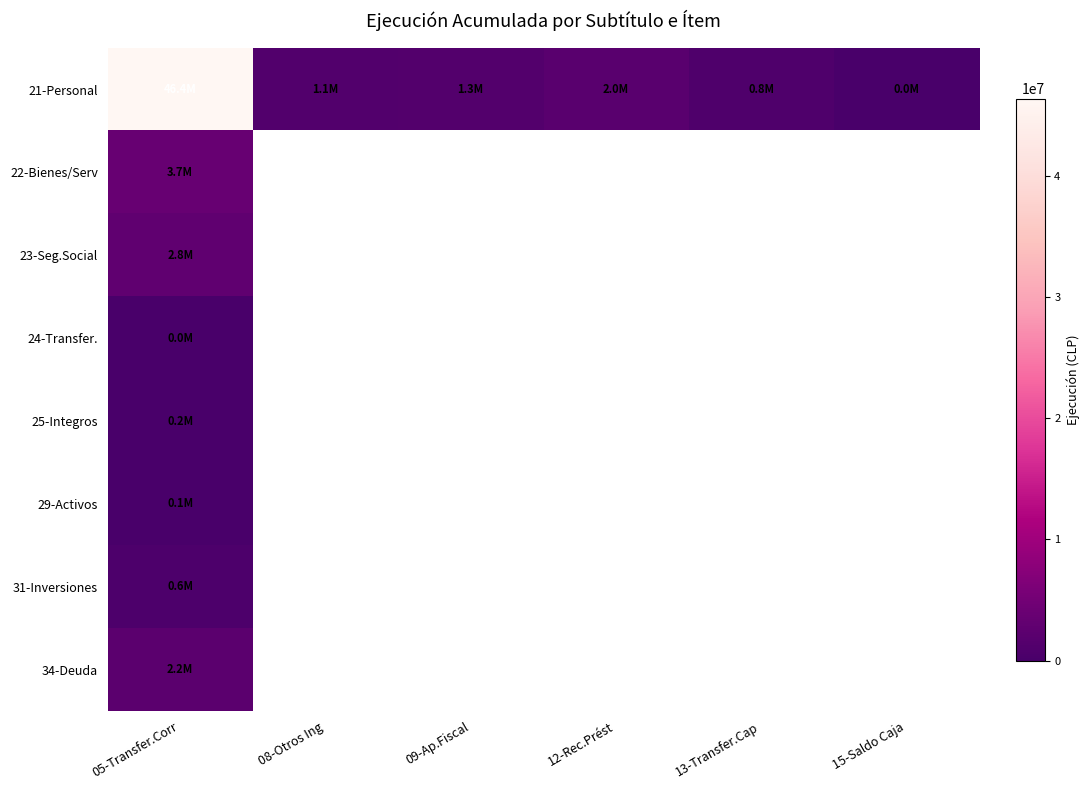

Which series has the largest total across all categories?

21-Personal